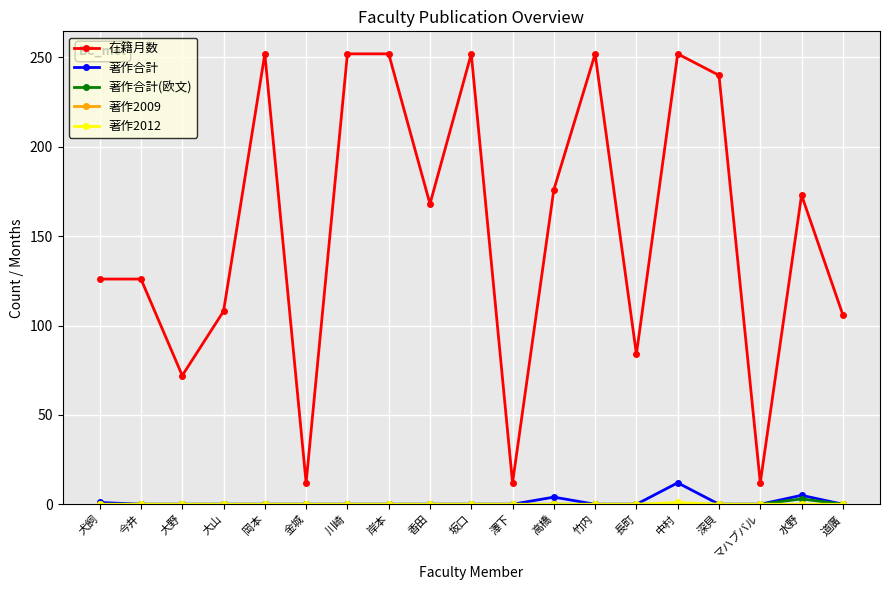

Which series has the largest range (max minus min)?

在籍月数